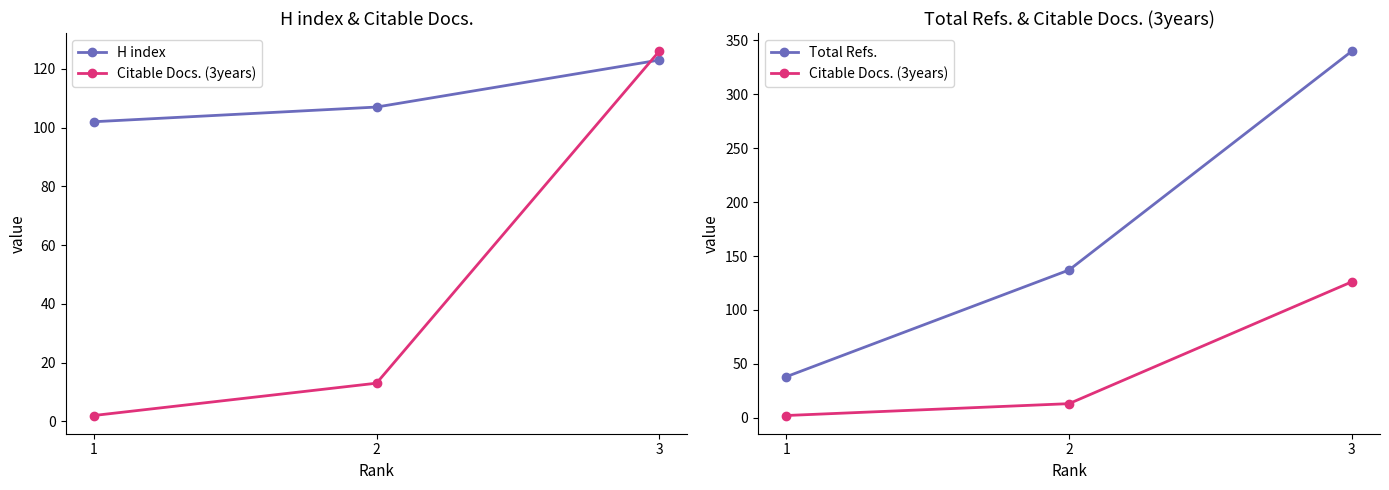

How many values in the H index series are below 107?

1